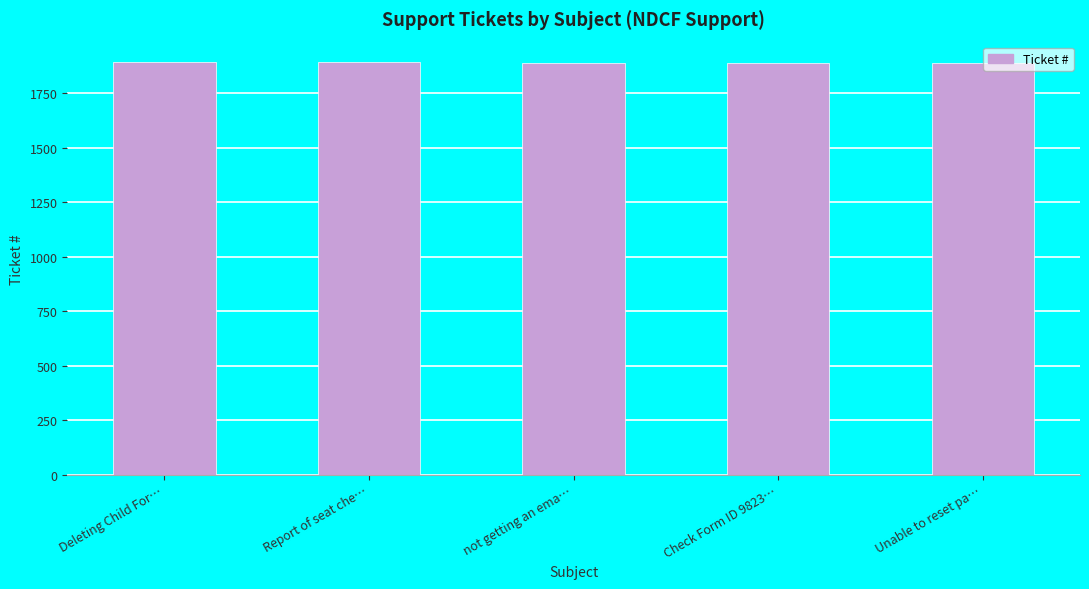

True or false: the data shows 983 at Report of seat che….

False